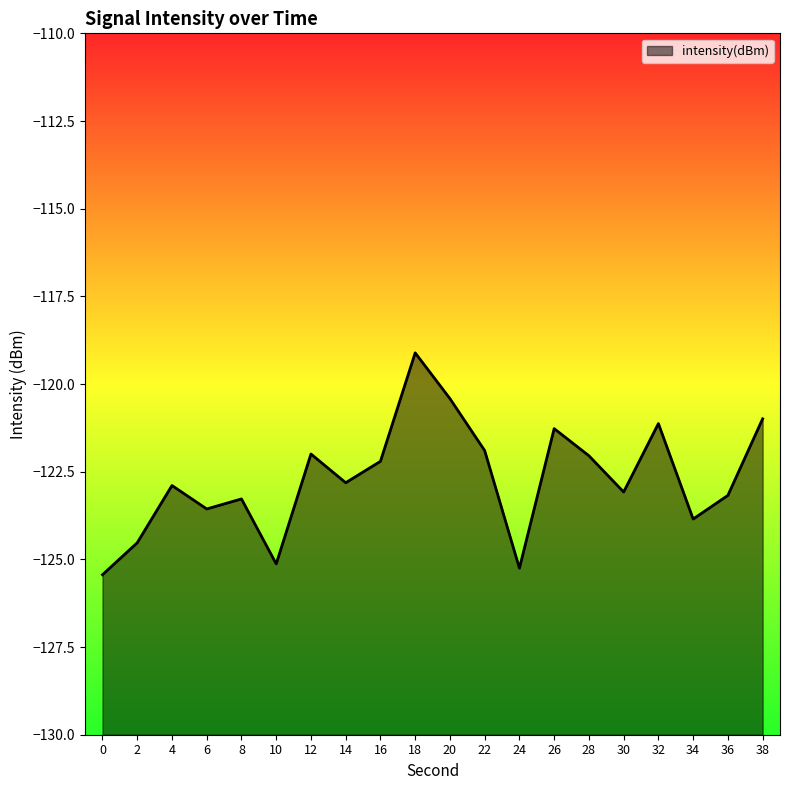

Which category has the highest value across all series?

18